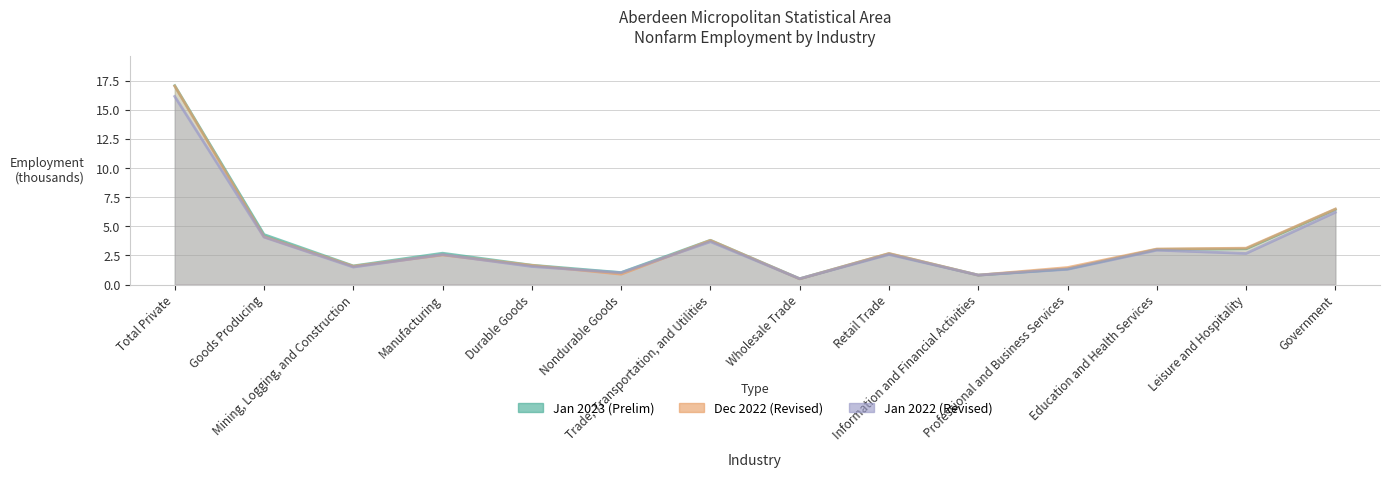

What is the spread (max minus min) of values at Retail Trade?

0.1